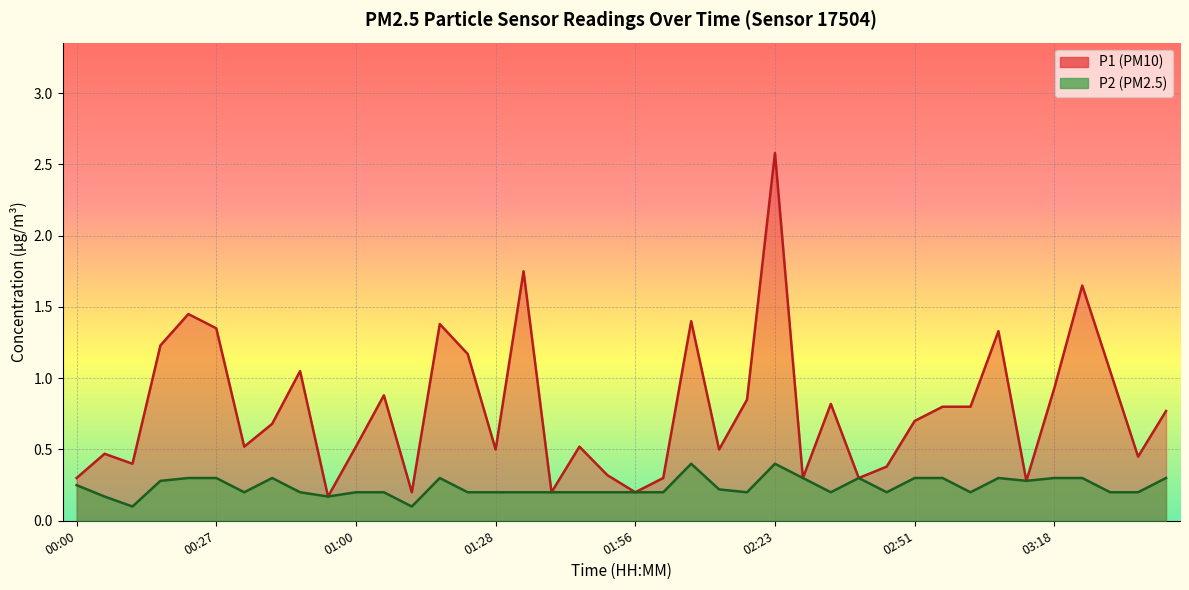

Reading left to right, list all the values displayed in this chart.

P1: 0.3	0.5	0.4	1.2	1.4	1.4	0.5	0.7	1.1	0.2	0.5	0.9	0.2	1.4	1.2	0.5	1.8	0.2	0.5	0.3	0.2	0.3	1.4	0.5	0.8	2.6	0.3	0.8	0.3	0.4	0.7	0.8	0.8	1.3	0.3	0.9	1.6	1.1	0.5	0.8
P2: 0.2	0.2	0.1	0.3	0.3	0.3	0.2	0.3	0.2	0.2	0.2	0.2	0.1	0.3	0.2	0.2	0.2	0.2	0.2	0.2	0.2	0.2	0.4	0.2	0.2	0.4	0.3	0.2	0.3	0.2	0.3	0.3	0.2	0.3	0.3	0.3	0.3	0.2	0.2	0.3